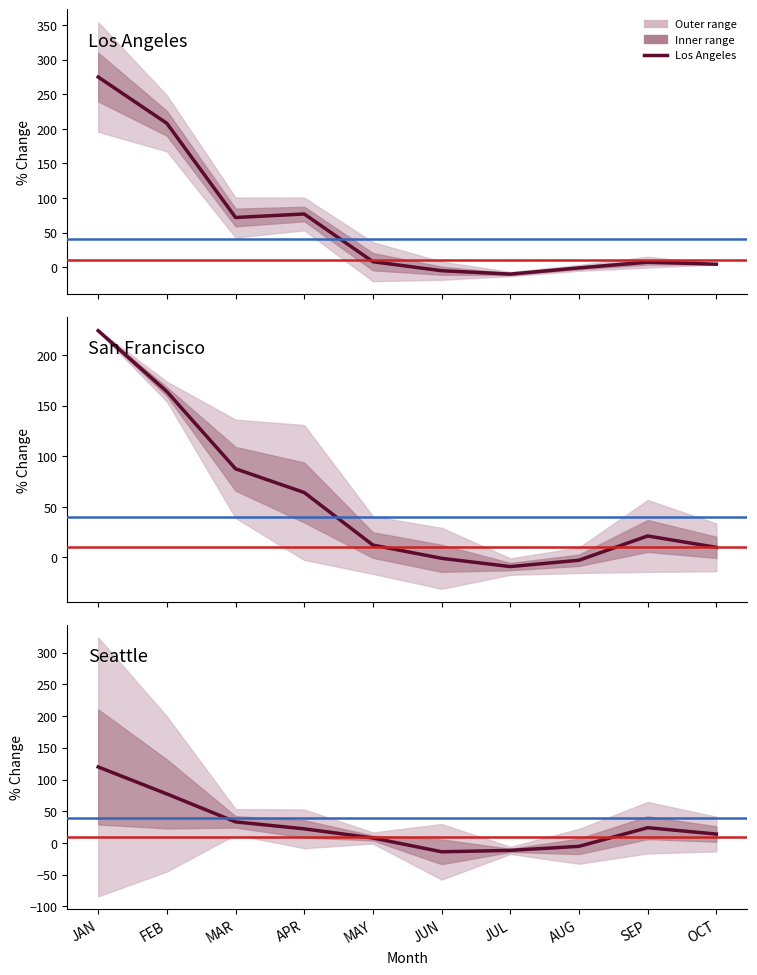

Which series ends up on top after the final intersection of Los Angeles-Long Beach-Anaheim CA and Seattle-Tacoma-Bellevue WA?

Seattle-Tacoma-Bellevue WA